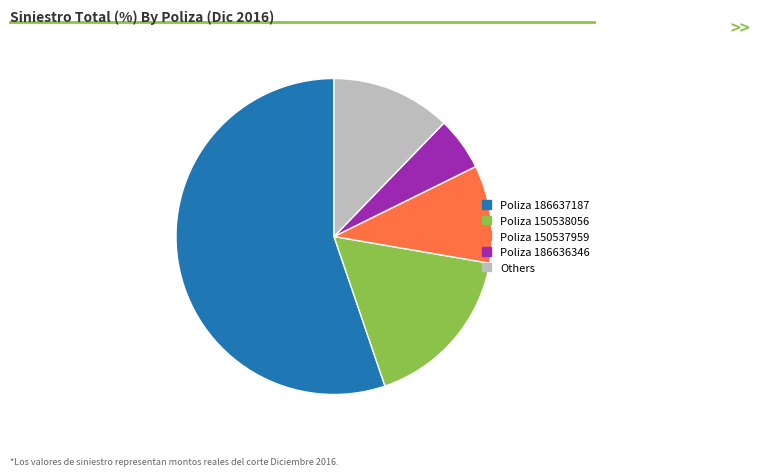

Is there any slice that represents more than half of the pie?

Yes